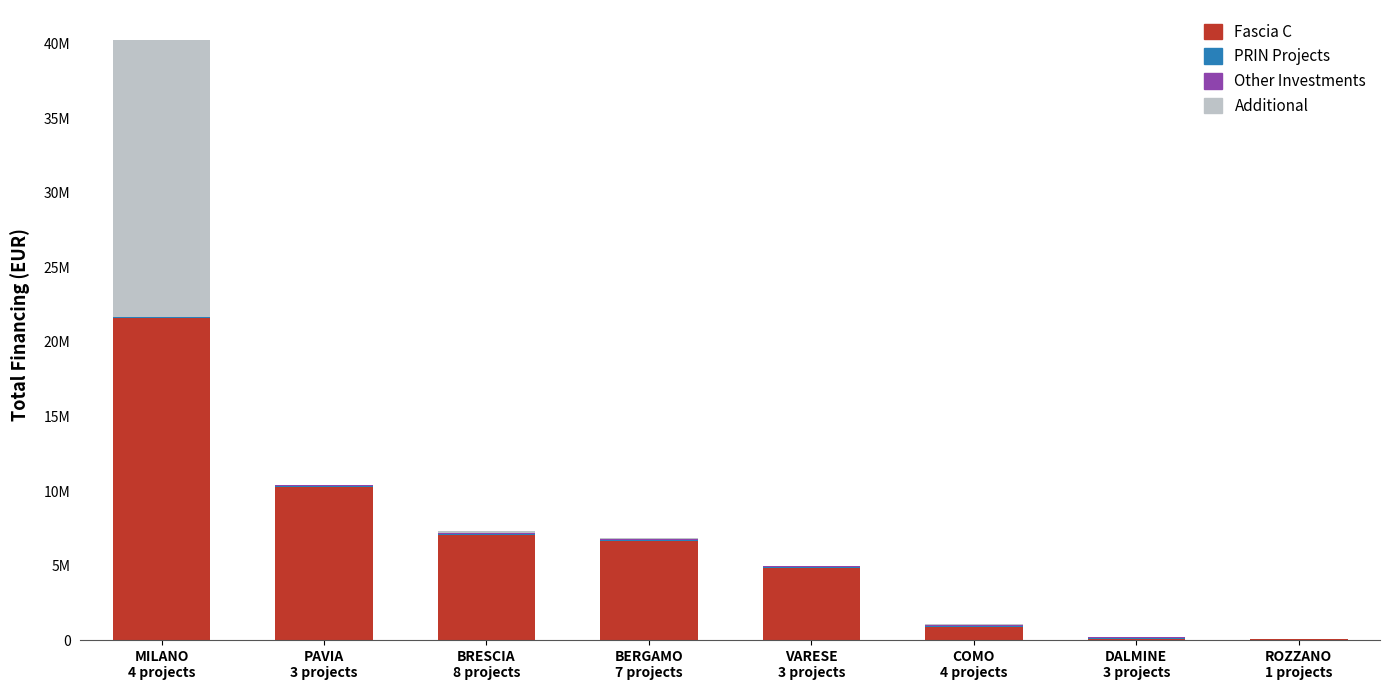

Are the bars horizontal?

No